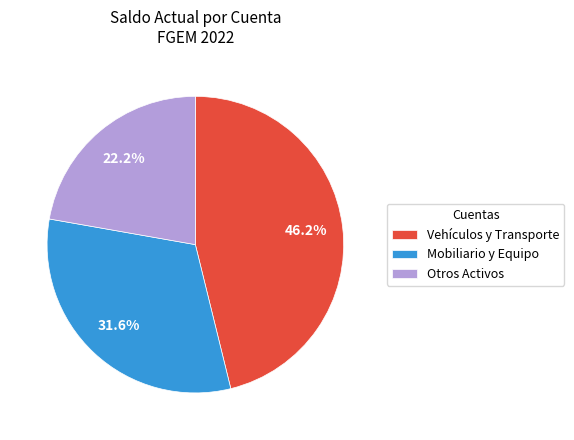

How much of the chart is everything except Mobiliario y Equipo?

68.4%